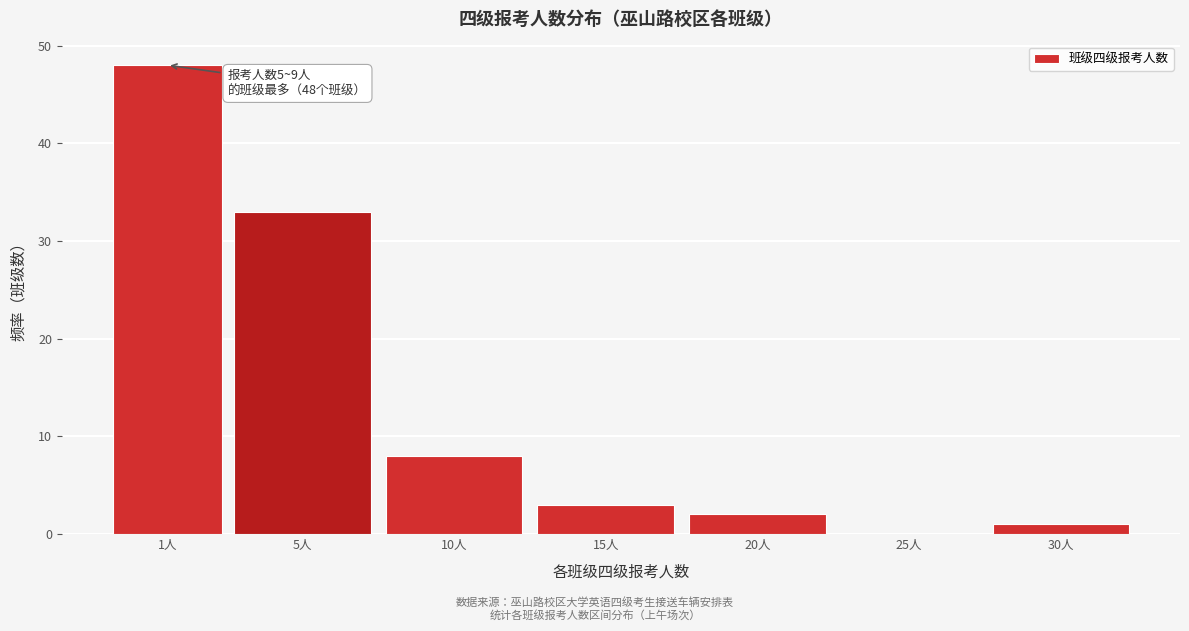

Reading left to right, list all the values displayed in this chart.

1人=48	5人=33	10人=8	15人=3	20人=2	25人=0	30人=1